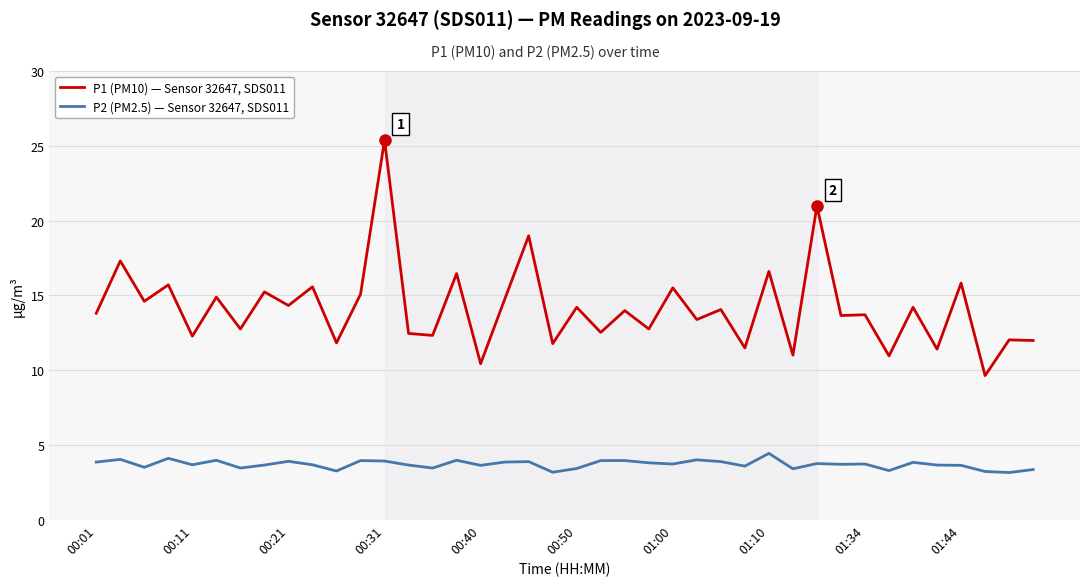

Which series has the largest total across all categories?

P1 (PM10) — Sensor 32647, SDS011